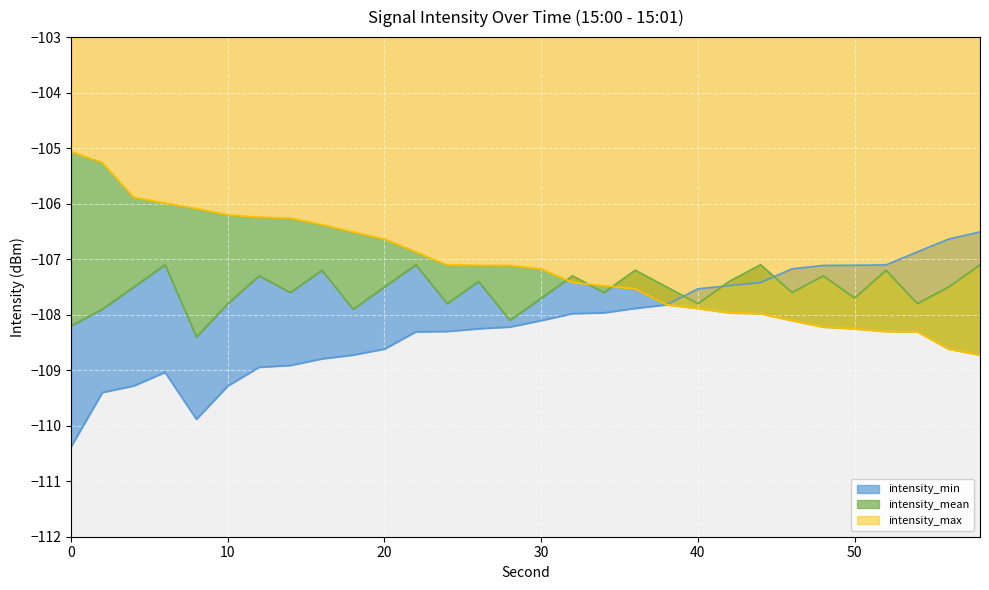

True or false: intensity_max and intensity_min cross at least once.

False